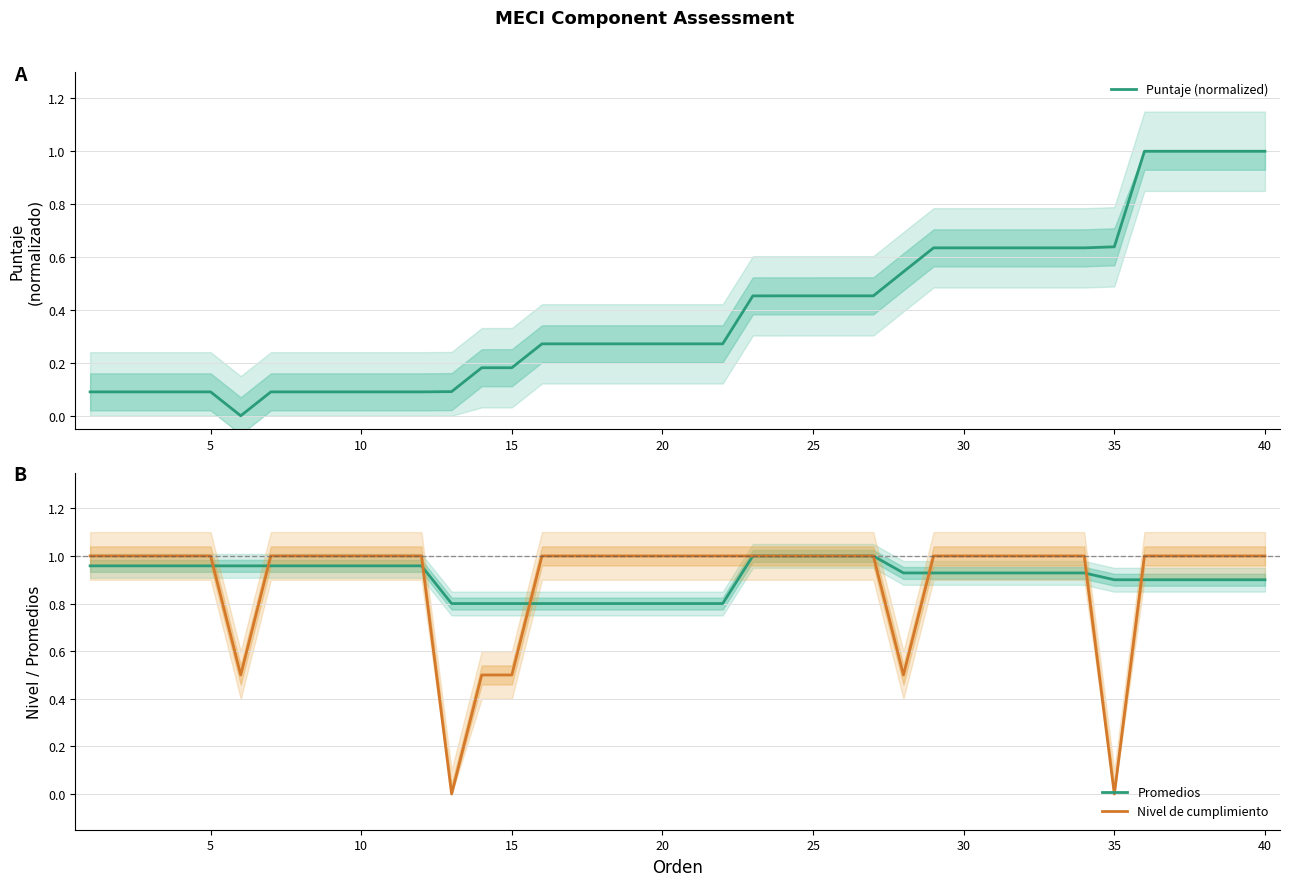

What is the lowest value of the Promedios series?

0.8